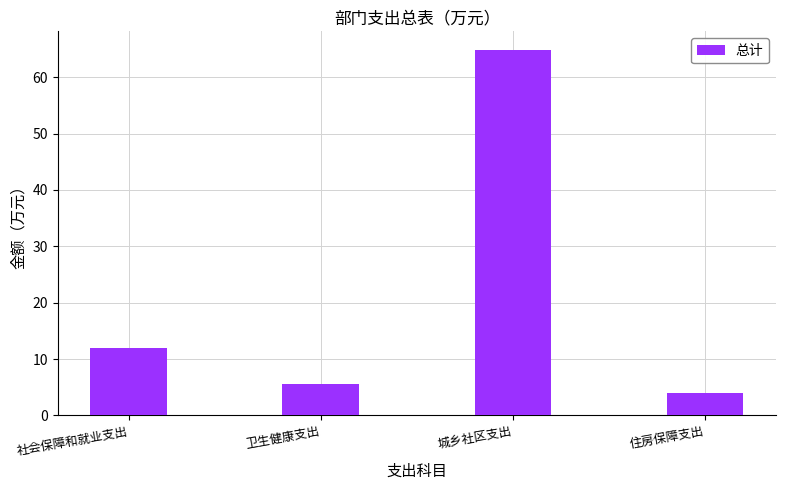

What is the ratio of the value at 社会保障和就业支出 to the value at 卫生健康支出?

2.1